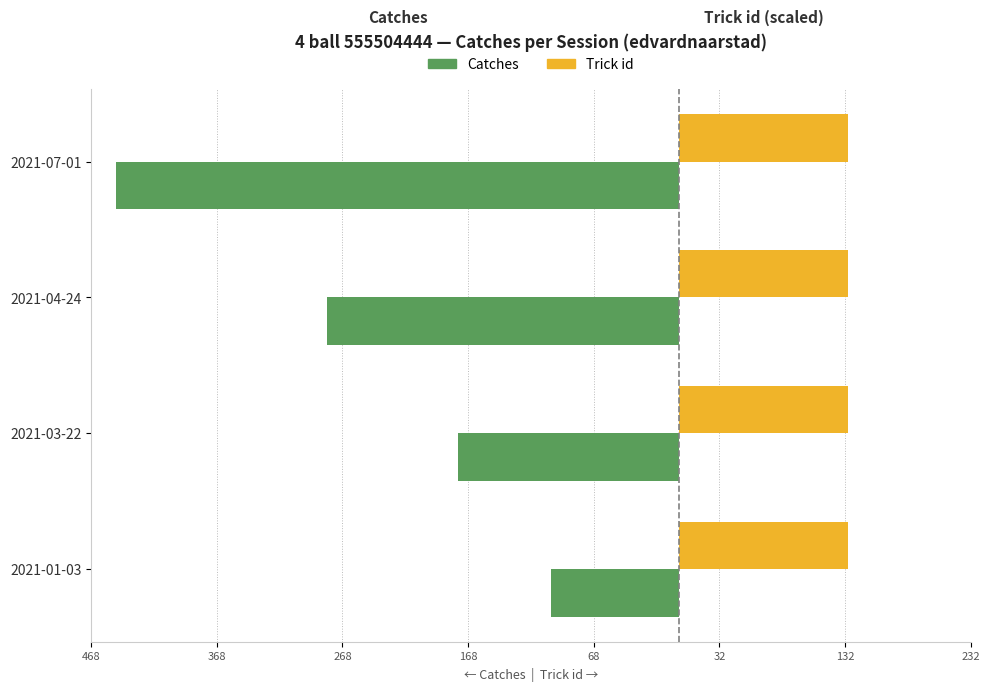

Reading left to right, extract all data points from this chart.

Catches: -102.0	-176.0	-280.0	-448.0
Trick id: 0.3	0.3	0.3	0.3